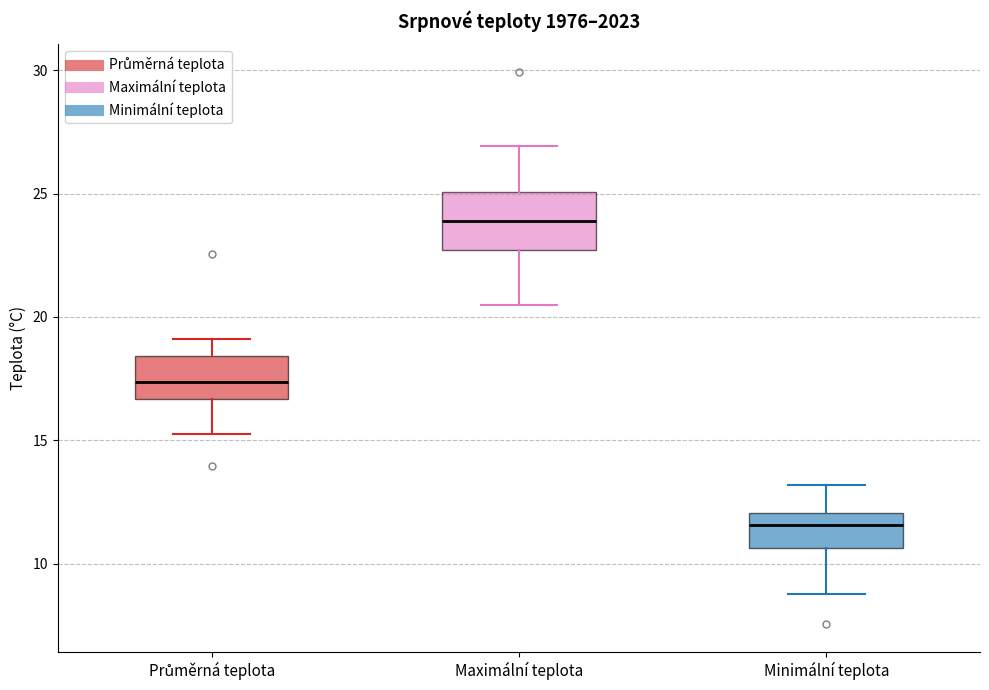

Reading left to right, read every box against the y-axis: the position of its median line, the range the box covers, and the ends of its whiskers. The values are not printed on the chart, so give them approximately, as read against the axis.

Průměrná teplota: median 17.5, box 16.5 to 18.5, whiskers 15.0 to 19.0
Maximální teplota: median 24.0, box 22.5 to 25.0, whiskers 20.5 to 27.0
Minimální teplota: median 11.5, box 10.5 to 12.0, whiskers 9.0 to 13.0